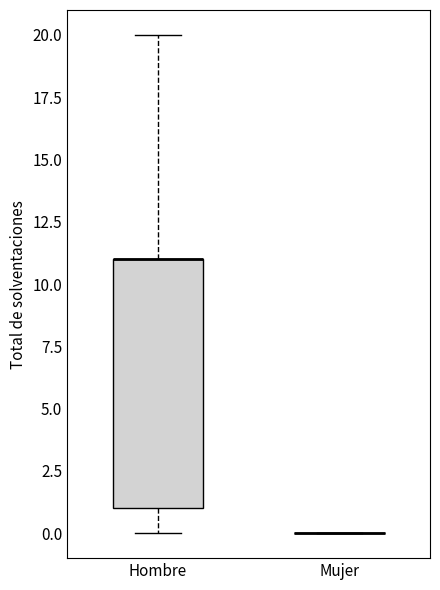

Comparing the boxes themselves (not the whiskers), which one is the tallest?

Hombre